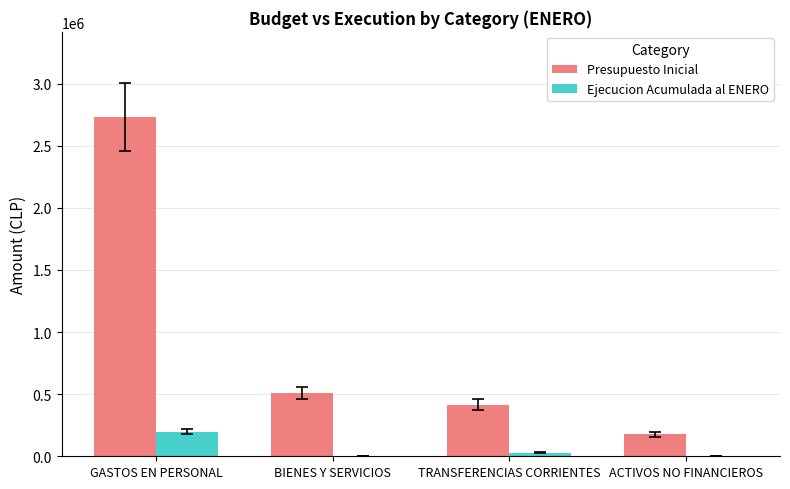

Which series has the largest total across all categories?

Presupuesto Inicial